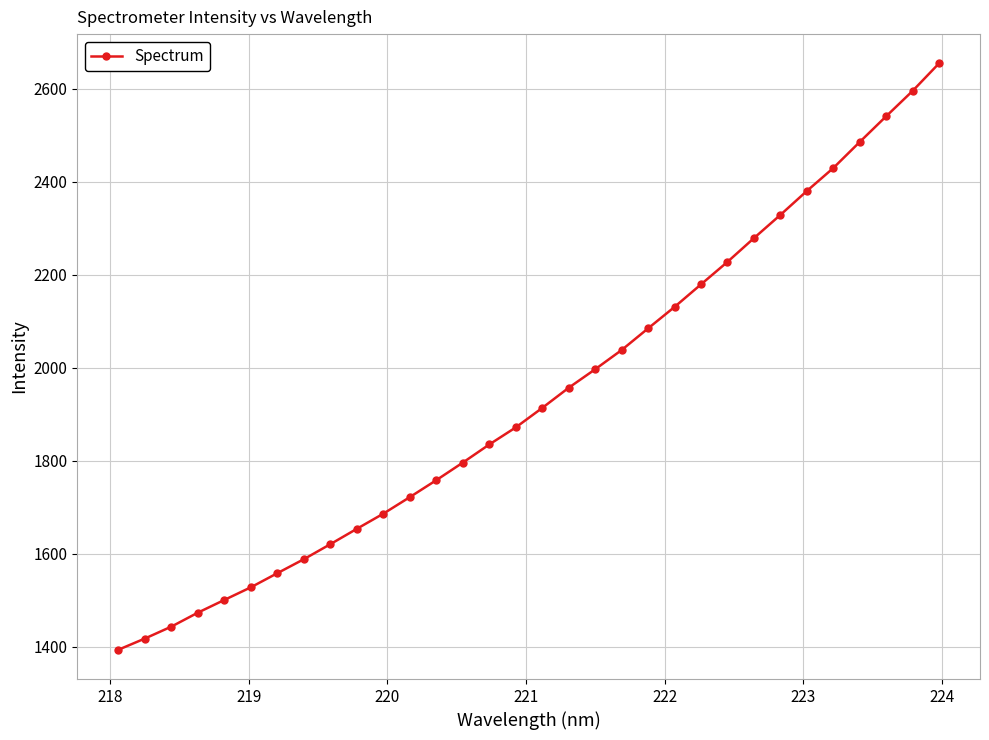

What is the greatest value displayed?

2654.6